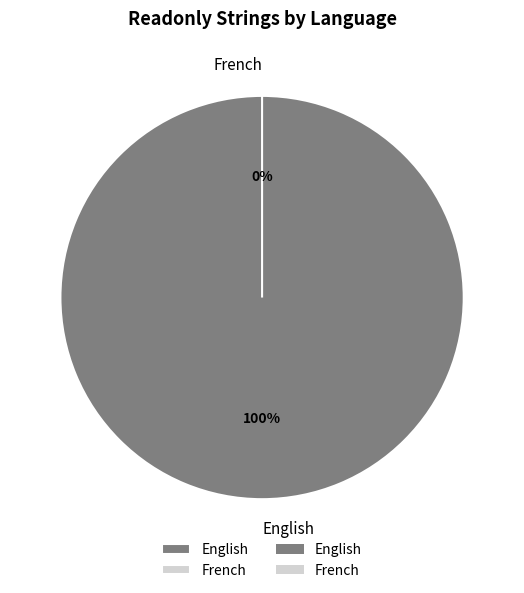

Do French and English together represent more than half of the pie?

Yes